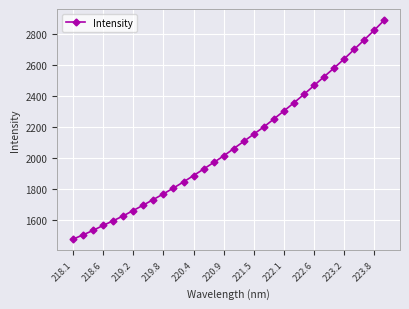

What is the smallest value displayed?

1478.1